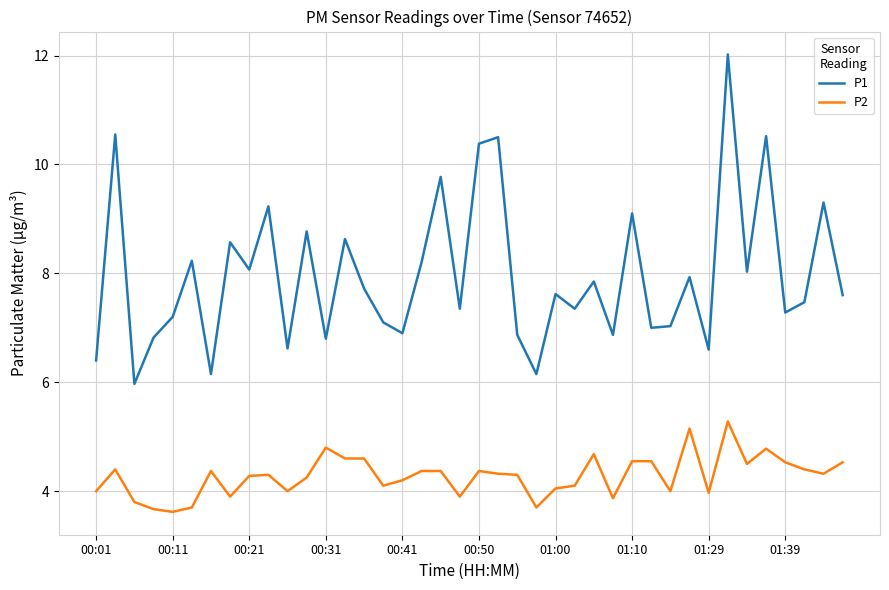

Rank the series by their average value, from highest to lowest.

P1, P2